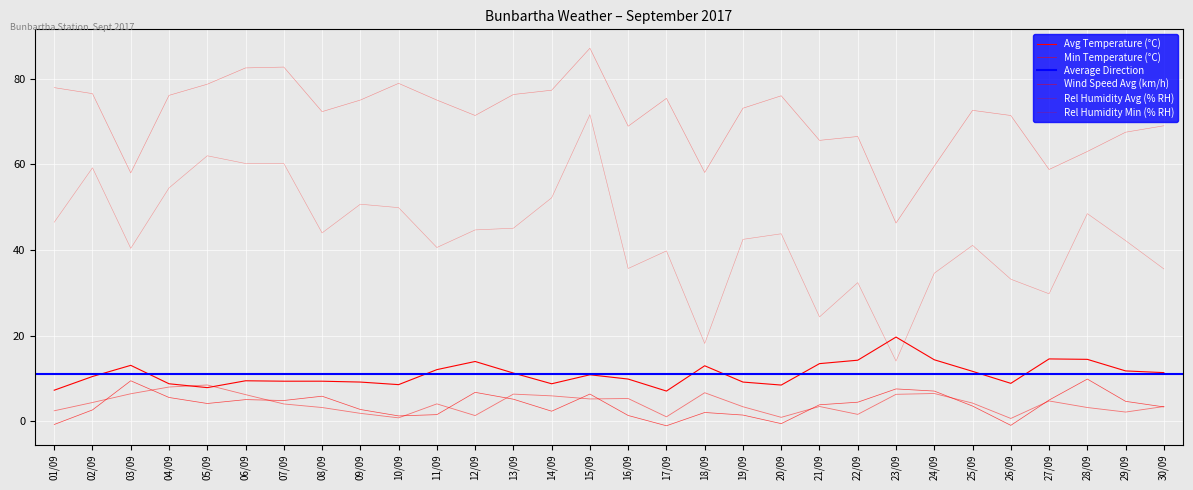

How many data points does each series have?

30